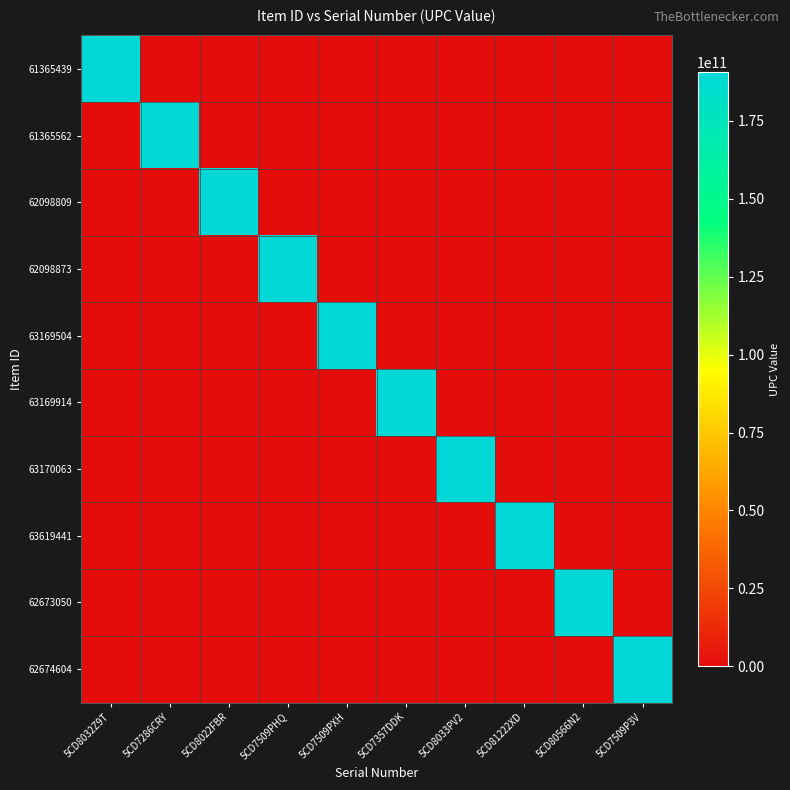

What is the difference between the highest and lowest values at 5CD80566N2?

190780271490